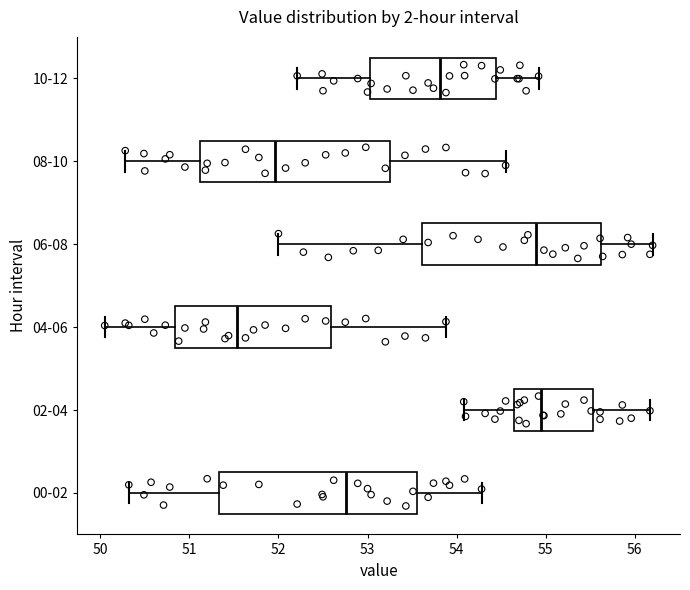

Reading bottom to top, read every box against the x-axis: the position of its median line, the range the box covers, and the ends of its whiskers. The values are not printed on the chart, so give them approximately, as read against the axis.

00-02: median 52.8, box 51.3 to 53.6, whiskers 50.3 to 54.3
02-04: median 54.9, box 54.6 to 55.5, whiskers 54.1 to 56.2
04-06: median 51.5, box 50.8 to 52.6, whiskers 50.1 to 53.9
06-08: median 54.9, box 53.6 to 55.6, whiskers 52.0 to 56.2
08-10: median 52.0, box 51.1 to 53.3, whiskers 50.3 to 54.6
10-12: median 53.8, box 53.0 to 54.4, whiskers 52.2 to 54.9